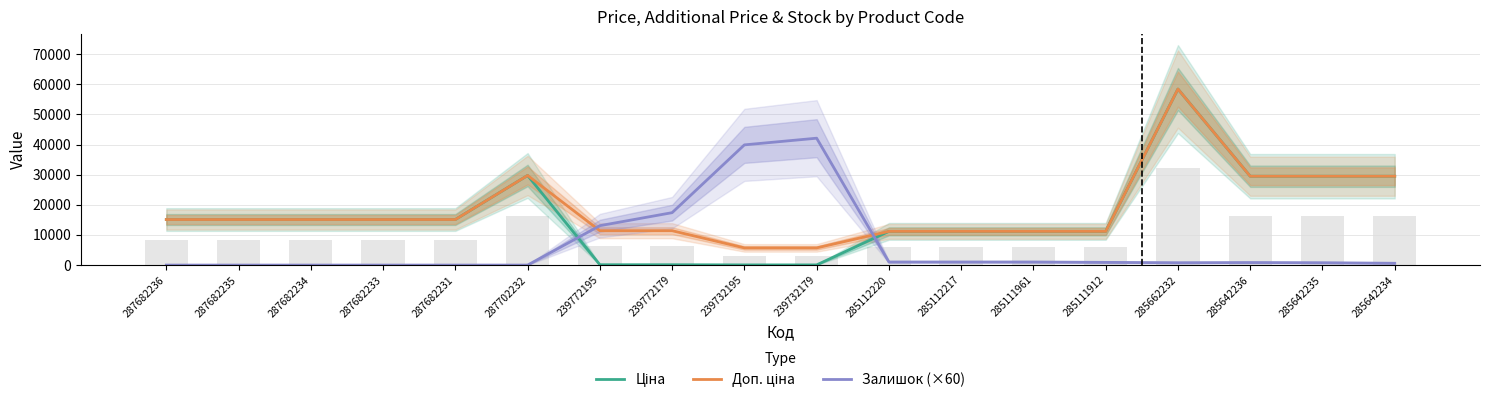

Reading right to left, what are all the values shown in this chart?

Ціна: 29491.5	29491.5	29491.5	58426.5	11188.2	11188.2	11188.2	11188.2	57.0	57.0	114.1	114.1	29747.2	15120.0	15120.0	15120.0	15120.0	15120.0
Доп. ціна: 29491.5	29491.5	29491.5	58426.5	11188.2	11188.2	11188.2	11188.2	5705.0	5705.0	11410.0	11410.0	29747.2	15120.0	15120.0	15120.0	15120.0	15120.0
Залишок (×60): 600.0	780.0	840.0	780.0	900.0	1020.0	1020.0	1020.0	42120.0	39900.0	17400.0	13080.0	0.0	0.0	0.0	0.0	0.0	0.0